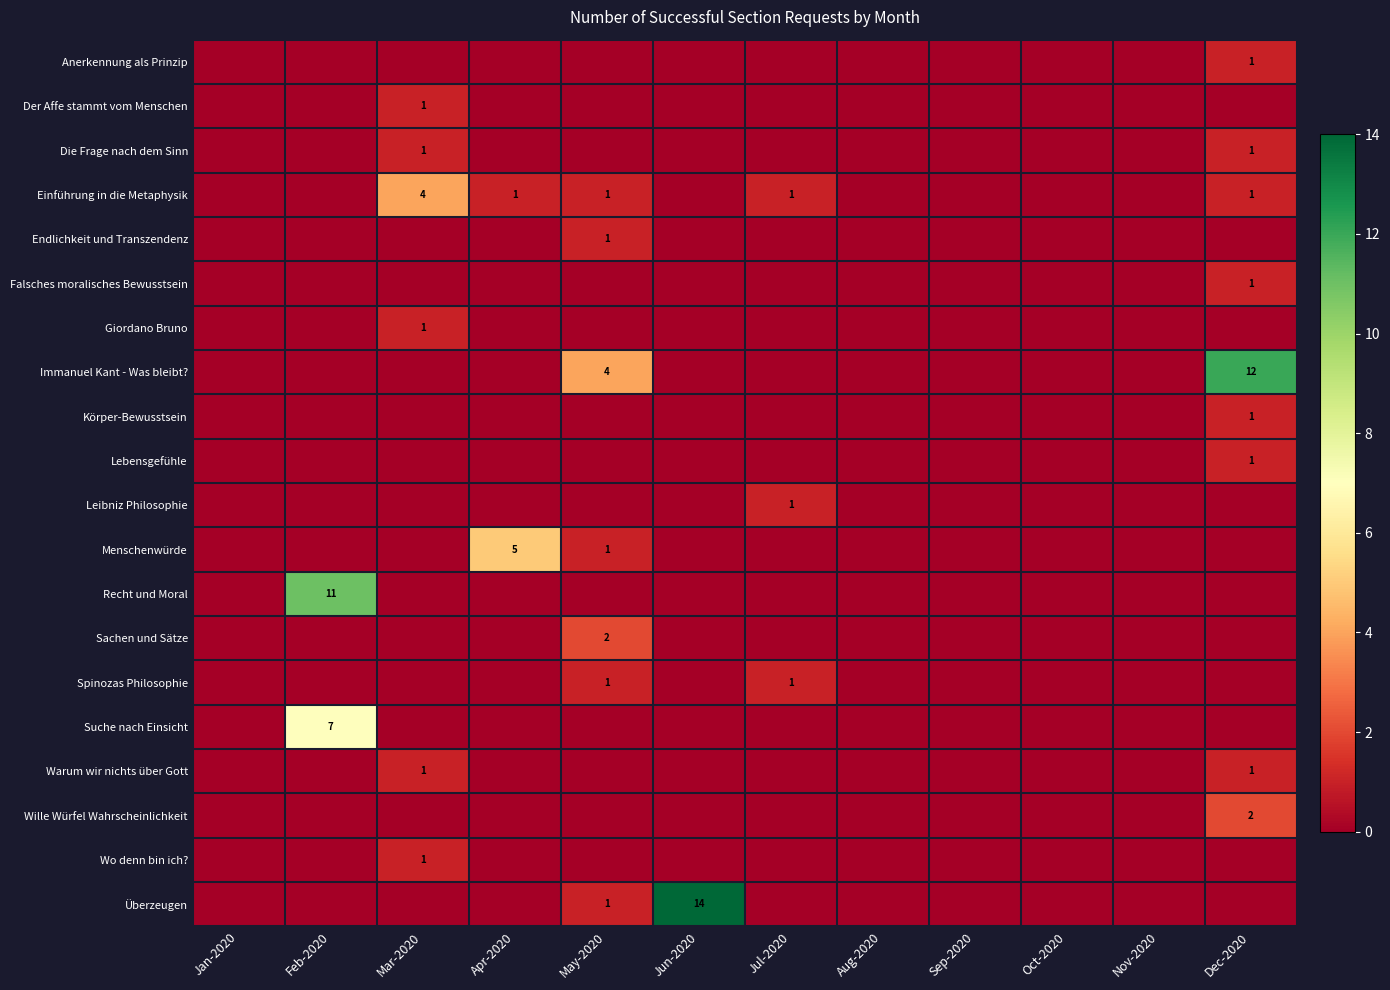

At which label is Spinozas Philosophie closest to 0?

Jan-2020